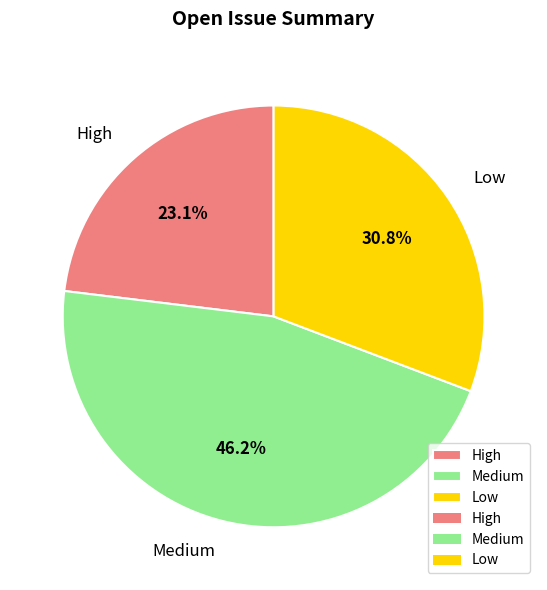

To the nearest percent, what percentage of the pie is Low?

31%